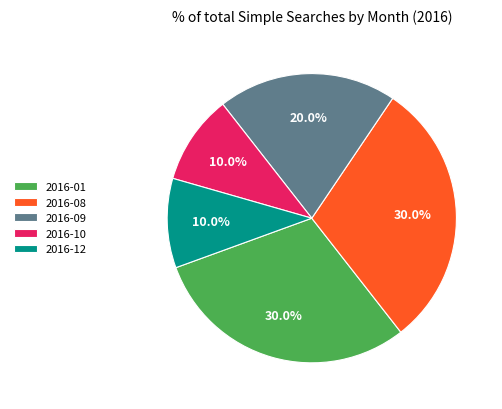

Is there a majority slice in this chart?

No